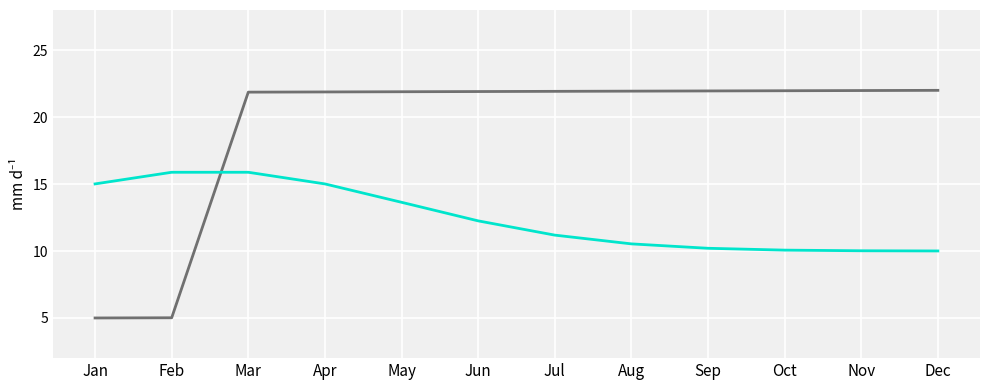

What is the greatest value displayed?

22.0